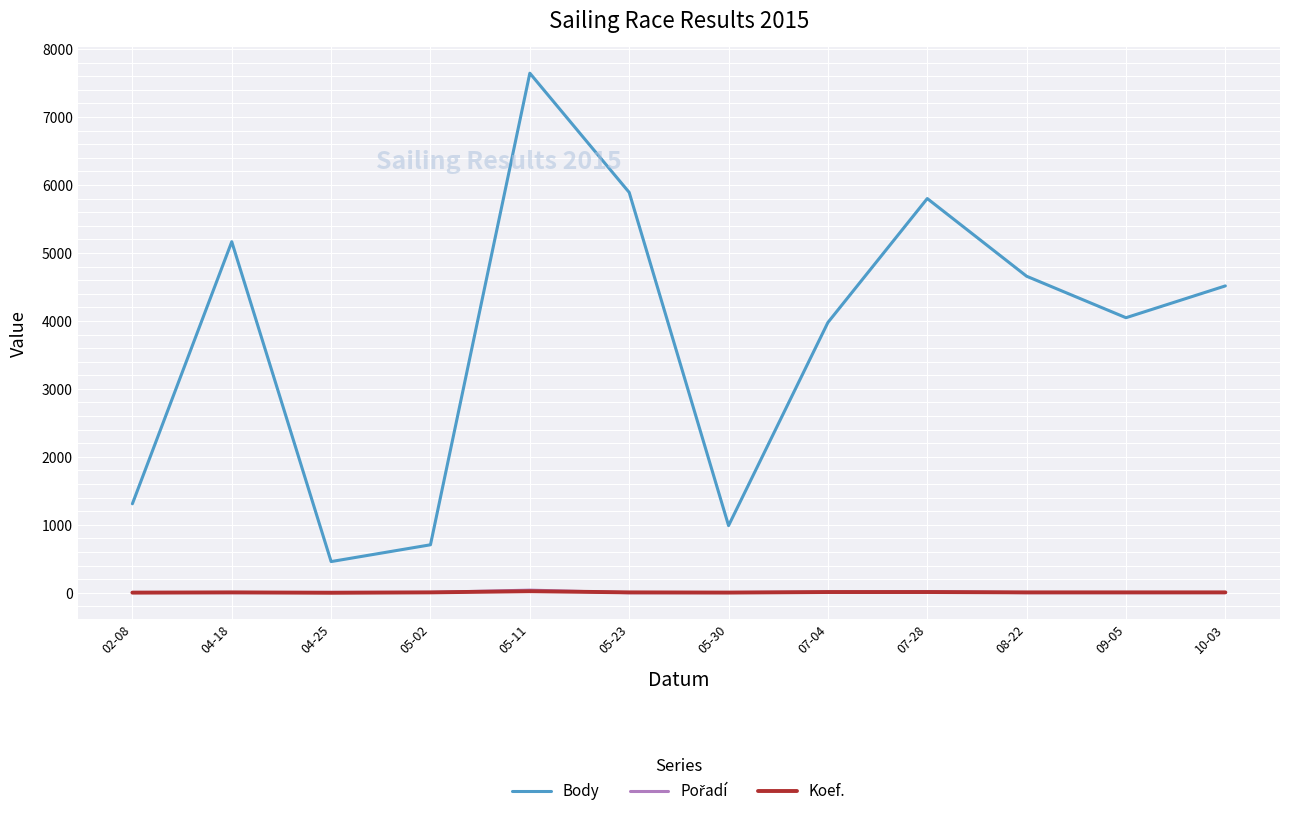

True or false: Koef. and Body intersect in this chart.

False